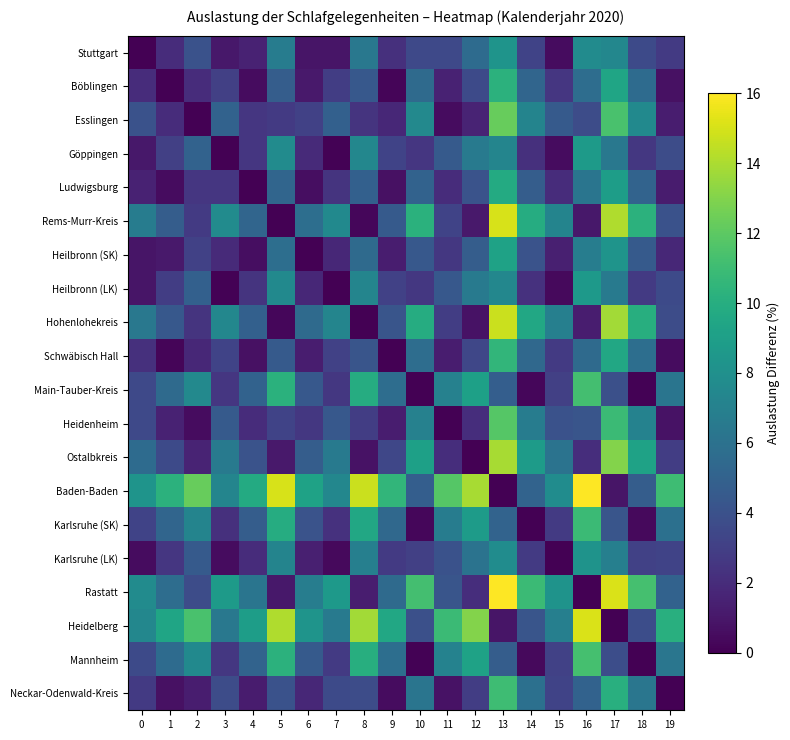

Reading left to right, extract all data points from this chart.

Stuttgart: 0=0.0	1=2.0	2=4.0	3=1.0	4=1.5	5=6.7	6=0.9	7=0.9	8=6.4	9=2.2	10=3.5	11=3.5	12=5.6	13=8.3	14=3.2	15=0.5	16=7.7	17=7.4	18=3.6	19=2.7
Böblingen: 0=2.0	1=0.0	2=2.0	3=3.0	4=0.5	5=4.7	6=1.1	7=2.9	8=4.4	9=0.2	10=5.5	11=1.5	12=3.6	13=10.3	14=5.2	15=2.5	16=5.7	17=9.4	18=5.6	19=0.7
Esslingen: 0=4.0	1=2.0	2=0.0	3=5.0	4=2.5	5=2.7	6=3.1	7=4.9	8=2.4	9=1.8	10=7.5	11=0.5	12=1.6	13=12.3	14=7.2	15=4.5	16=3.7	17=11.4	18=7.6	19=1.3
Göppingen: 0=1.0	1=3.0	2=5.0	3=0.0	4=2.5	5=7.7	6=1.9	7=0.1	8=7.4	9=3.2	10=2.5	11=4.5	12=6.6	13=7.3	14=2.2	15=0.5	16=8.7	17=6.4	18=2.6	19=3.7
Ludwigsburg: 0=1.5	1=0.5	2=2.5	3=2.5	4=0.0	5=5.2	6=0.6	7=2.4	8=4.9	9=0.7	10=5.0	11=2.0	12=4.1	13=9.8	14=4.7	15=2.0	16=6.2	17=8.9	18=5.1	19=1.2
Rems-Murr-Kreis: 0=6.7	1=4.7	2=2.7	3=7.7	4=5.2	5=0.0	6=5.8	7=7.6	8=0.3	9=4.5	10=10.2	11=3.2	12=1.1	13=15.0	14=9.9	15=7.2	16=1.0	17=14.1	18=10.3	19=4.0
Heilbronn (SK): 0=0.9	1=1.1	2=3.1	3=1.9	4=0.6	5=5.8	6=0.0	7=1.8	8=5.5	9=1.3	10=4.4	11=2.6	12=4.7	13=9.2	14=4.1	15=1.4	16=6.8	17=8.3	18=4.5	19=1.8
Heilbronn (LK): 0=0.9	1=2.9	2=4.9	3=0.1	4=2.4	5=7.6	6=1.8	7=0.0	8=7.3	9=3.1	10=2.6	11=4.4	12=6.5	13=7.4	14=2.3	15=0.4	16=8.6	17=6.5	18=2.7	19=3.6
Hohenlohekreis: 0=6.4	1=4.4	2=2.4	3=7.4	4=4.9	5=0.3	6=5.5	7=7.3	8=0.0	9=4.2	10=9.9	11=2.9	12=0.8	13=14.7	14=9.6	15=6.9	16=1.3	17=13.8	18=10.0	19=3.7
Schwäbisch Hall: 0=2.2	1=0.2	2=1.8	3=3.2	4=0.7	5=4.5	6=1.3	7=3.1	8=4.2	9=0.0	10=5.7	11=1.3	12=3.4	13=10.5	14=5.4	15=2.7	16=5.5	17=9.6	18=5.8	19=0.5
Main-Tauber-Kreis: 0=3.5	1=5.5	2=7.5	3=2.5	4=5.0	5=10.2	6=4.4	7=2.6	8=9.9	9=5.7	10=0.0	11=7.0	12=9.1	13=4.8	14=0.3	15=3.0	16=11.2	17=3.9	18=0.1	19=6.2
Heidenheim: 0=3.5	1=1.5	2=0.5	3=4.5	4=2.0	5=3.2	6=2.6	7=4.4	8=2.9	9=1.3	10=7.0	11=0.0	12=2.1	13=11.8	14=6.7	15=4.0	16=4.2	17=10.9	18=7.1	19=0.8
Ostalbkreis: 0=5.6	1=3.6	2=1.6	3=6.6	4=4.1	5=1.1	6=4.7	7=6.5	8=0.8	9=3.4	10=9.1	11=2.1	12=0.0	13=13.9	14=8.8	15=6.1	16=2.1	17=13.0	18=9.2	19=2.9
Baden-Baden: 0=8.3	1=10.3	2=12.3	3=7.3	4=9.8	5=15.0	6=9.2	7=7.4	8=14.7	9=10.5	10=4.8	11=11.8	12=13.9	13=0.0	14=5.1	15=7.8	16=16.0	17=0.9	18=4.7	19=11.0
Karlsruhe (SK): 0=3.2	1=5.2	2=7.2	3=2.2	4=4.7	5=9.9	6=4.1	7=2.3	8=9.6	9=5.4	10=0.3	11=6.7	12=8.8	13=5.1	14=0.0	15=2.7	16=10.9	17=4.2	18=0.4	19=5.9
Karlsruhe (LK): 0=0.5	1=2.5	2=4.5	3=0.5	4=2.0	5=7.2	6=1.4	7=0.4	8=6.9	9=2.7	10=3.0	11=4.0	12=6.1	13=7.8	14=2.7	15=0.0	16=8.2	17=6.9	18=3.1	19=3.2
Rastatt: 0=7.7	1=5.7	2=3.7	3=8.7	4=6.2	5=1.0	6=6.8	7=8.6	8=1.3	9=5.5	10=11.2	11=4.2	12=2.1	13=16.0	14=10.9	15=8.2	16=0.0	17=15.1	18=11.3	19=5.0
Heidelberg: 0=7.4	1=9.4	2=11.4	3=6.4	4=8.9	5=14.1	6=8.3	7=6.5	8=13.8	9=9.6	10=3.9	11=10.9	12=13.0	13=0.9	14=4.2	15=6.9	16=15.1	17=0.0	18=3.8	19=10.1
Mannheim: 0=3.6	1=5.6	2=7.6	3=2.6	4=5.1	5=10.3	6=4.5	7=2.7	8=10.0	9=5.8	10=0.1	11=7.1	12=9.2	13=4.7	14=0.4	15=3.1	16=11.3	17=3.8	18=0.0	19=6.3
Neckar-Odenwald-Kreis: 0=2.7	1=0.7	2=1.3	3=3.7	4=1.2	5=4.0	6=1.8	7=3.6	8=3.7	9=0.5	10=6.2	11=0.8	12=2.9	13=11.0	14=5.9	15=3.2	16=5.0	17=10.1	18=6.3	19=0.0